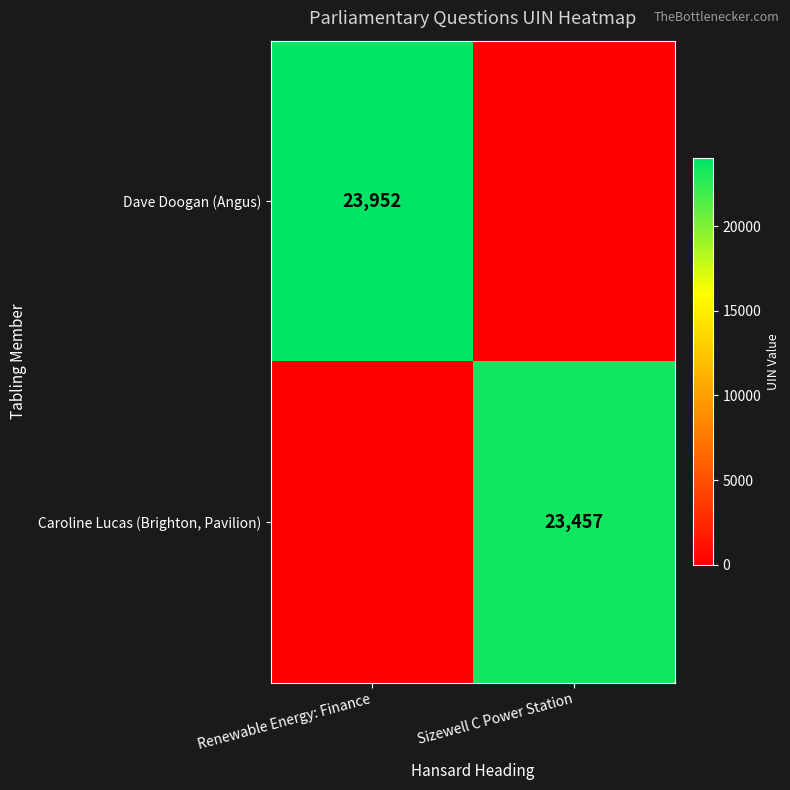

Between Sizewell C Power Station and Renewable Energy: Finance, which is larger?

Renewable Energy: Finance